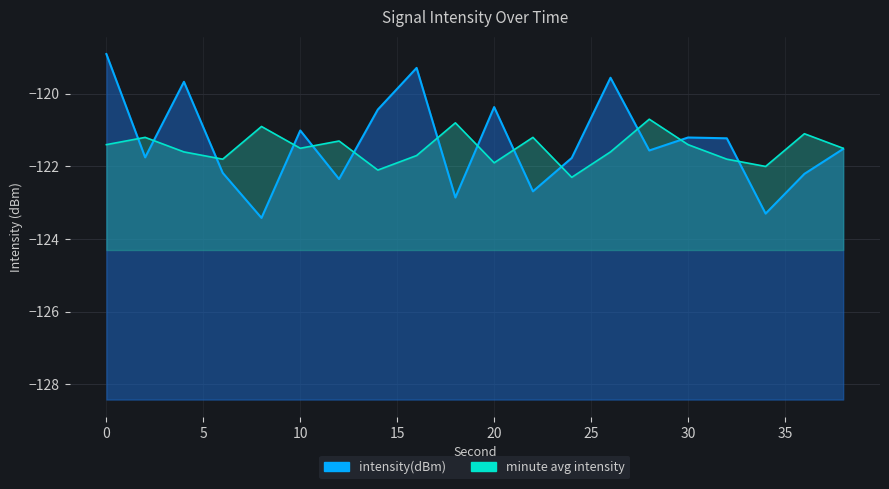

True or false: the data shows -181.7 at 34.

False